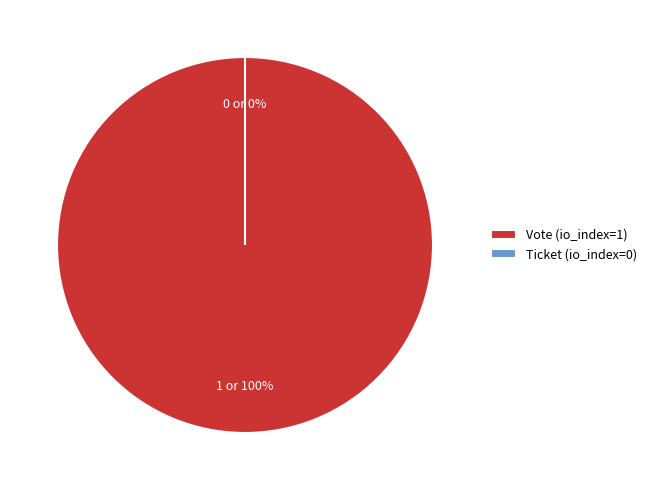

To the nearest percent, what is the average slice percentage?

50%